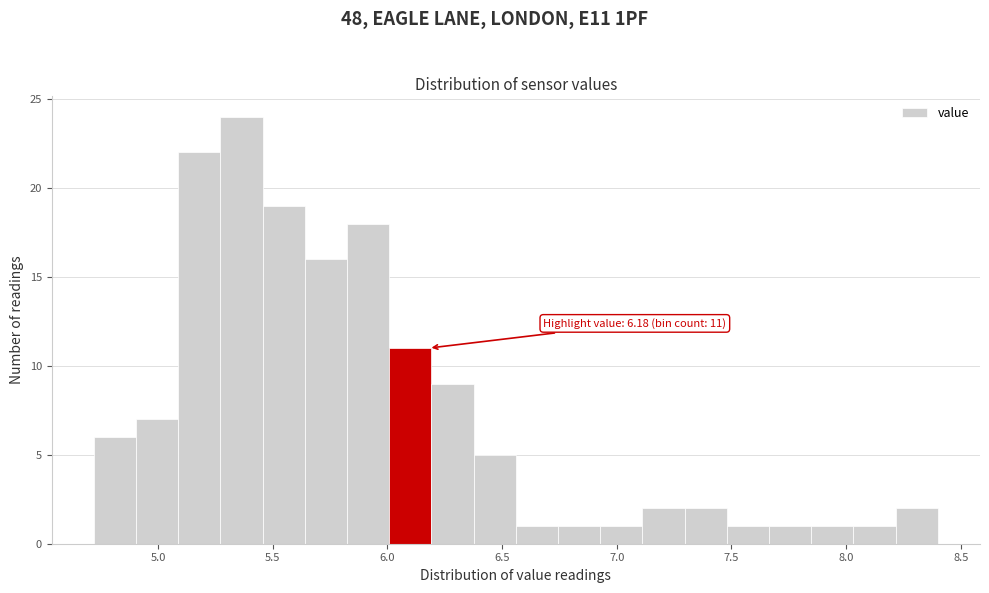

Read against the x-axis, roughly where is the centre of the tallest bar?

5.35